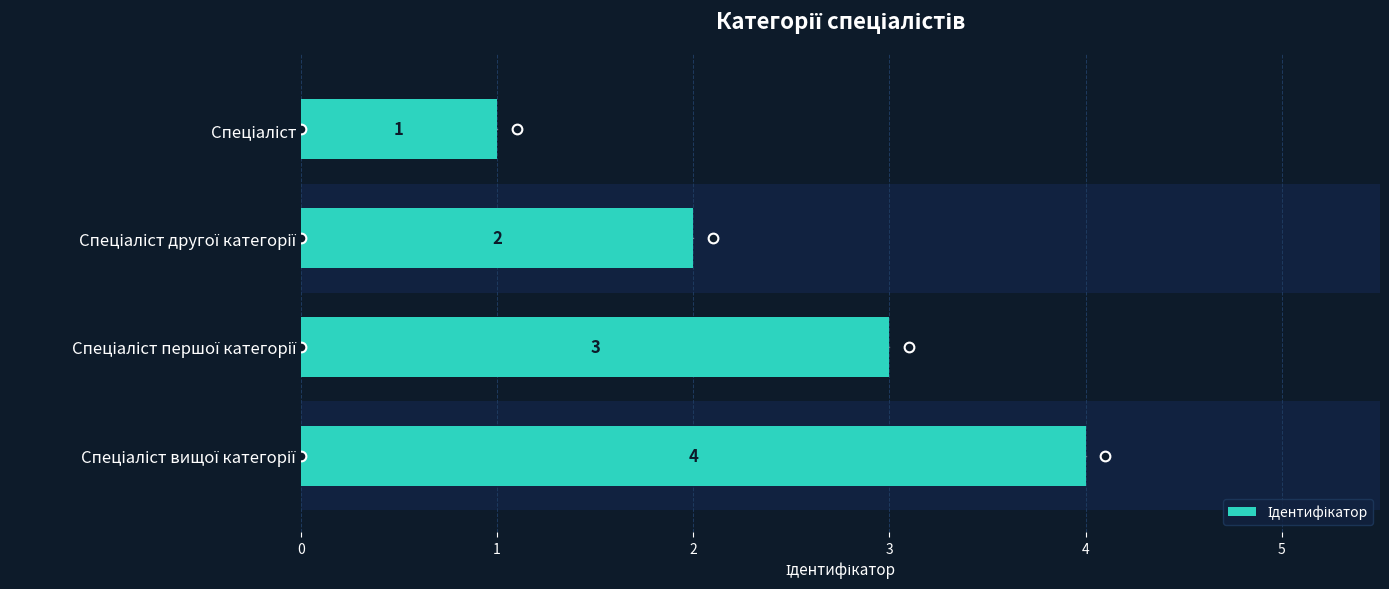

The chart shows a value of 3 at 0. True or false?

False